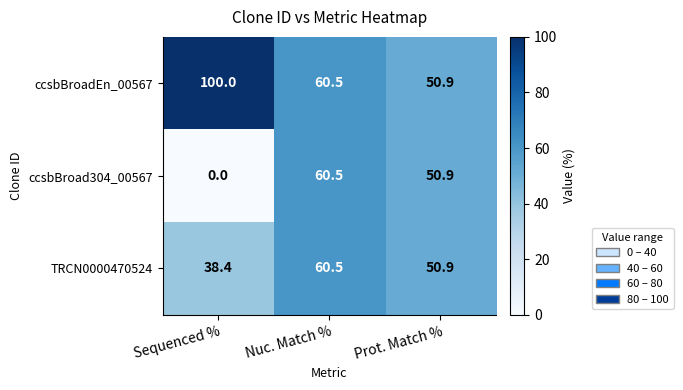

What is the sum of all ccsbBroad304_00567 values?

111.4